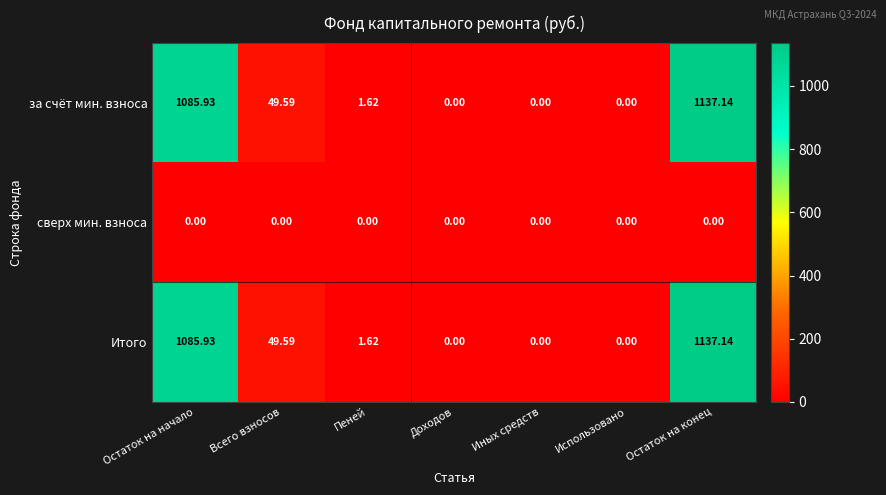

At which label does Итого first exceed 1?

Остаток на начало